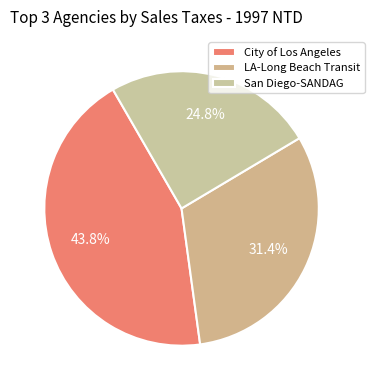

Which slice is the largest?

City of Los Angeles